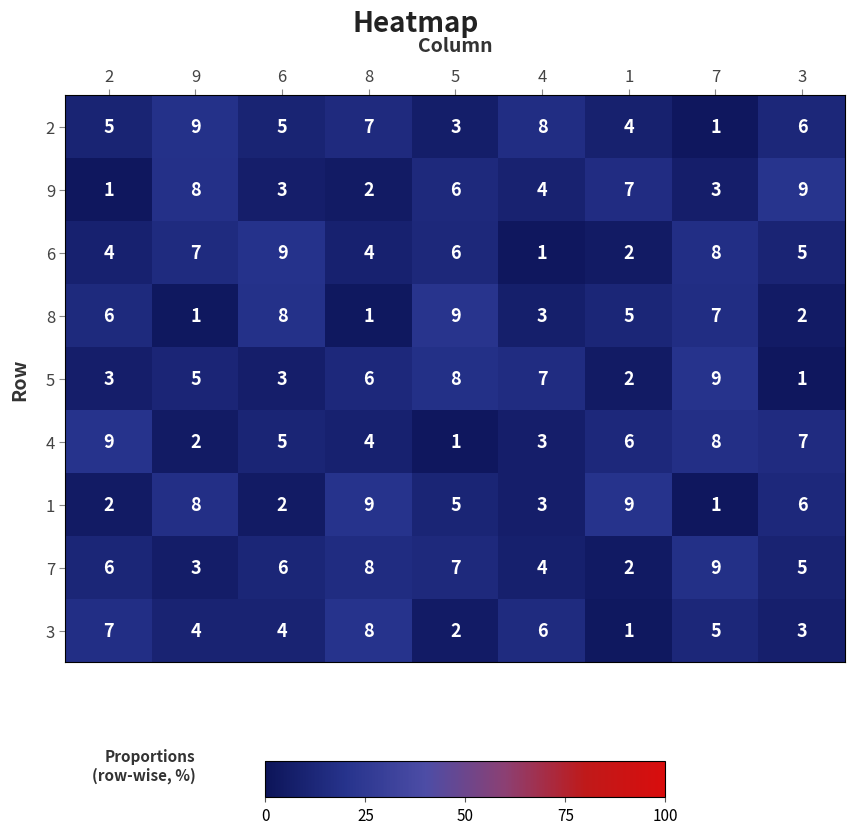

The value of 1 at 2 is 1. True or false?

False